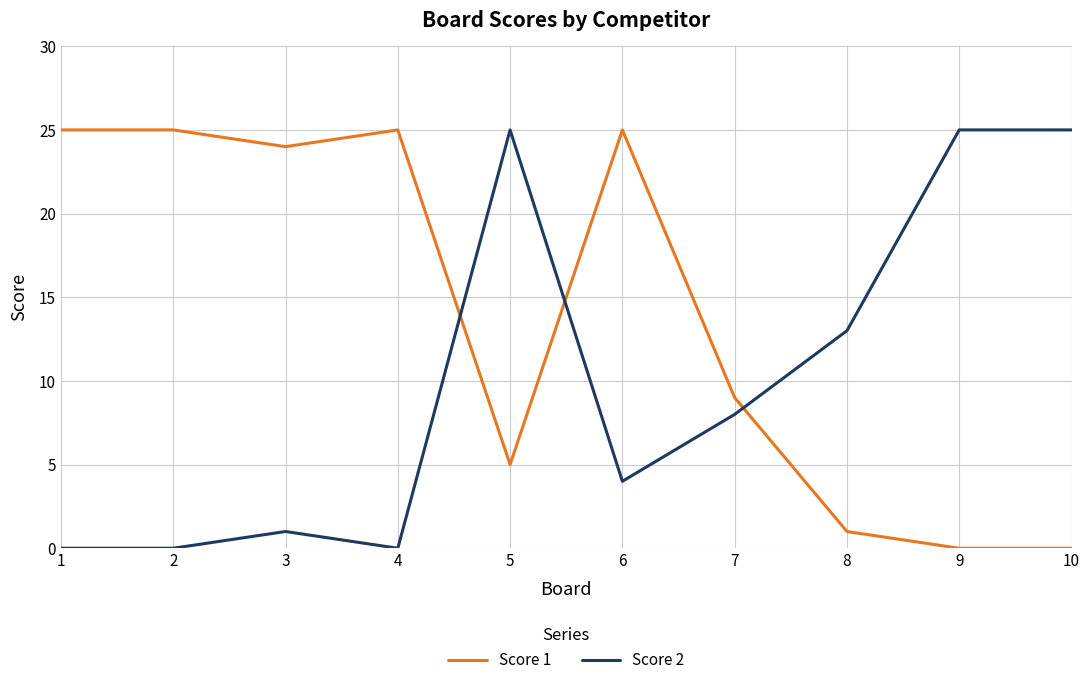

At which category does Score 2 reach its first local peak?

3